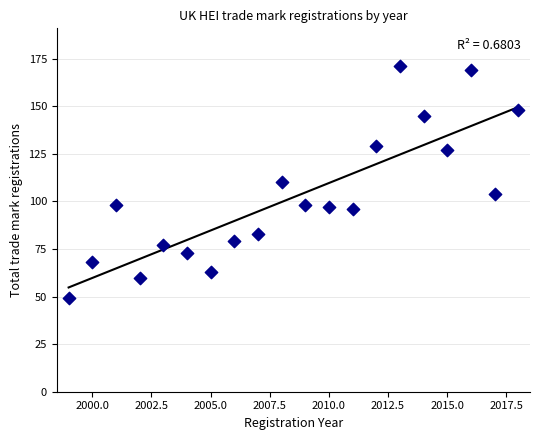

What is the range of Y values (max minus min)?

122